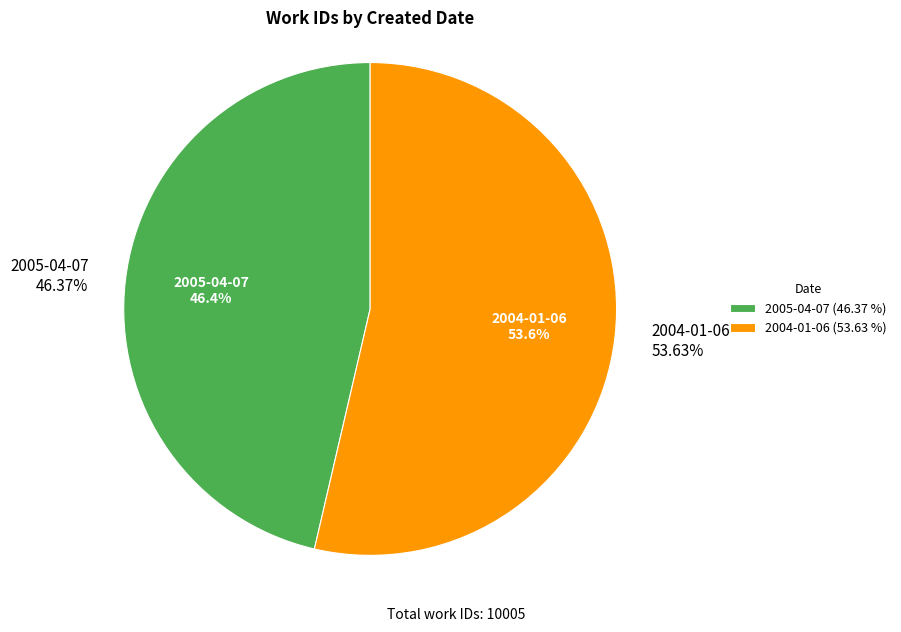

Approximately how many times larger is the value at 2004-01-06 compared to 2005-04-07?

1.2